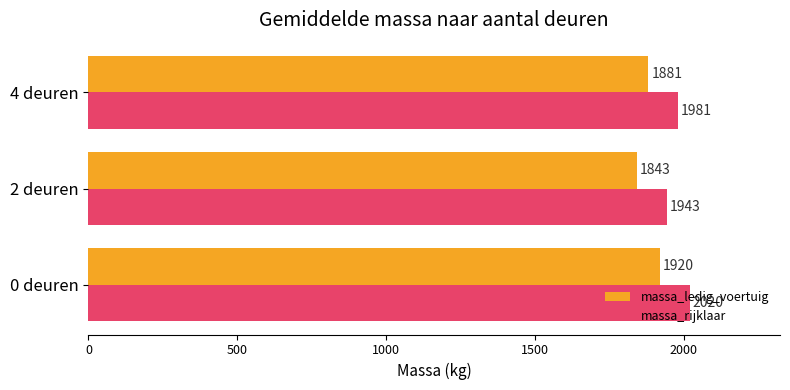

How many series are shown in this chart?

2